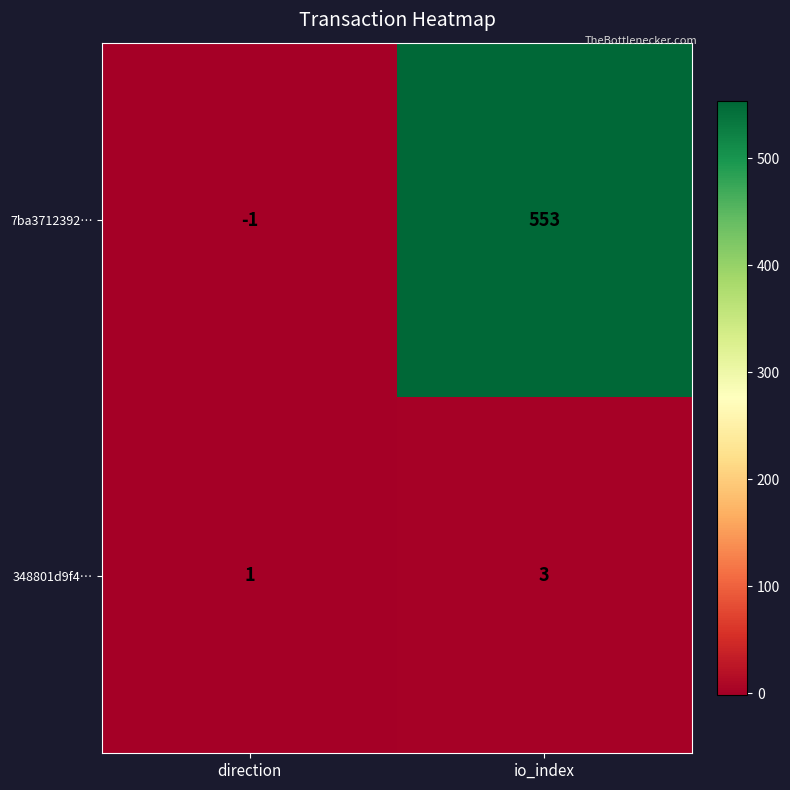

Which category has the lowest value in the 348801d9f4… series?

direction